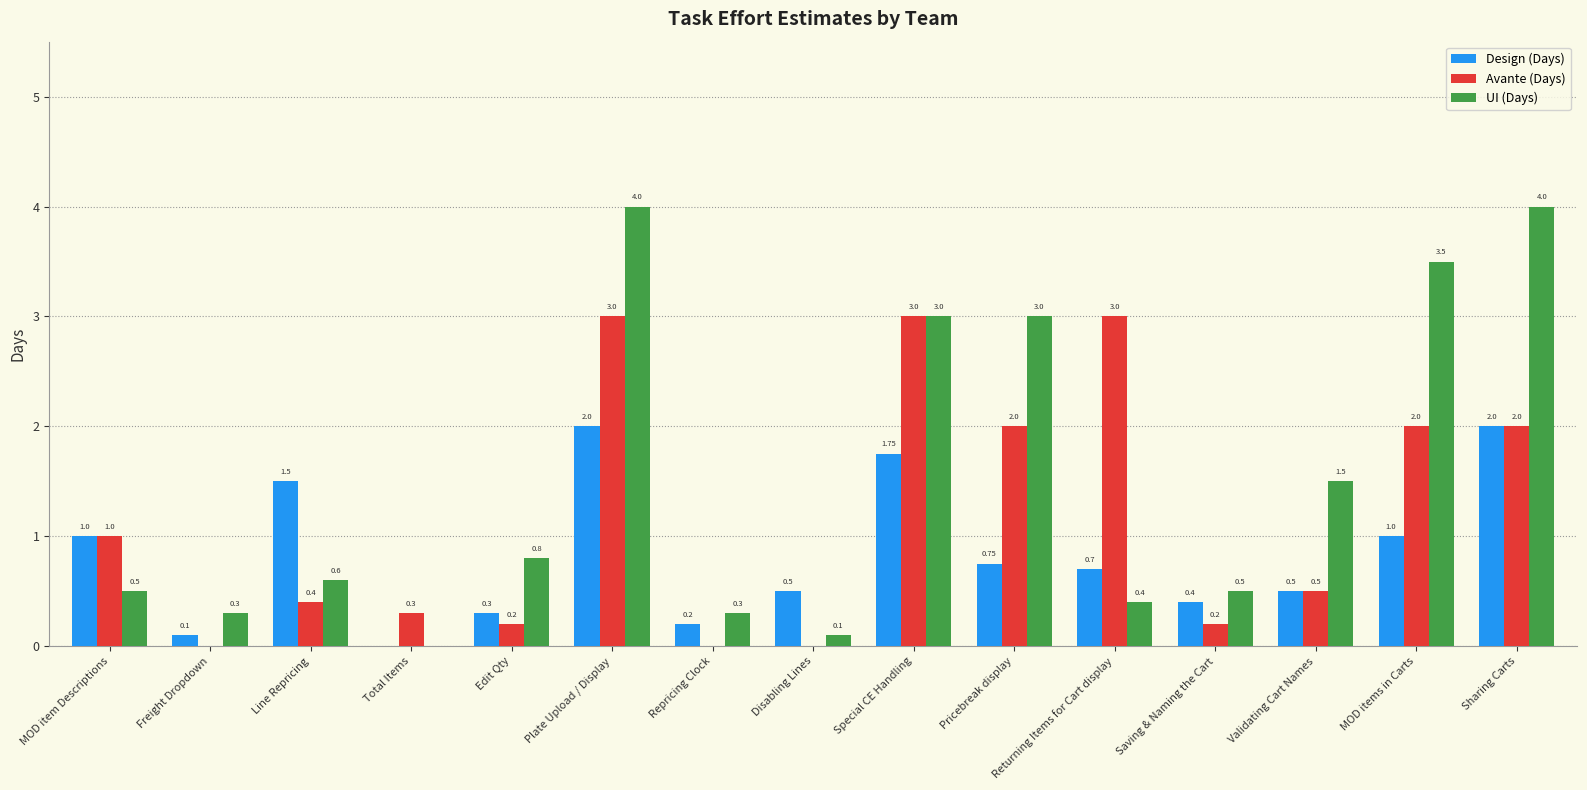

Where is Avante (Days) nearest to the value 1?

MOD item Descriptions